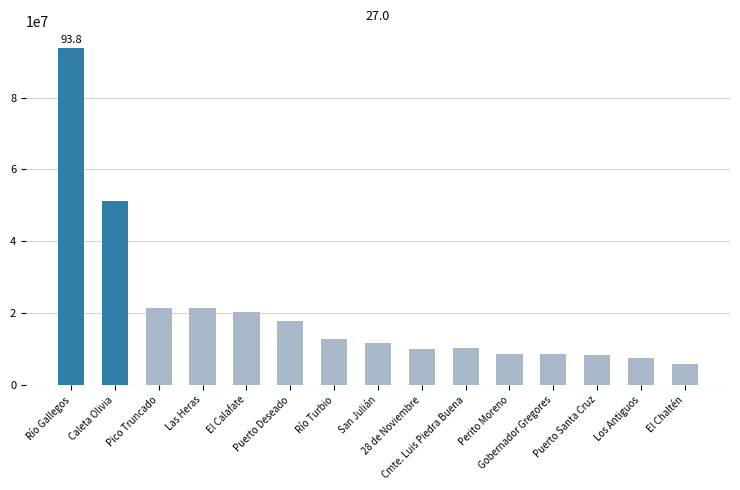

What is the average value?

20656198.6